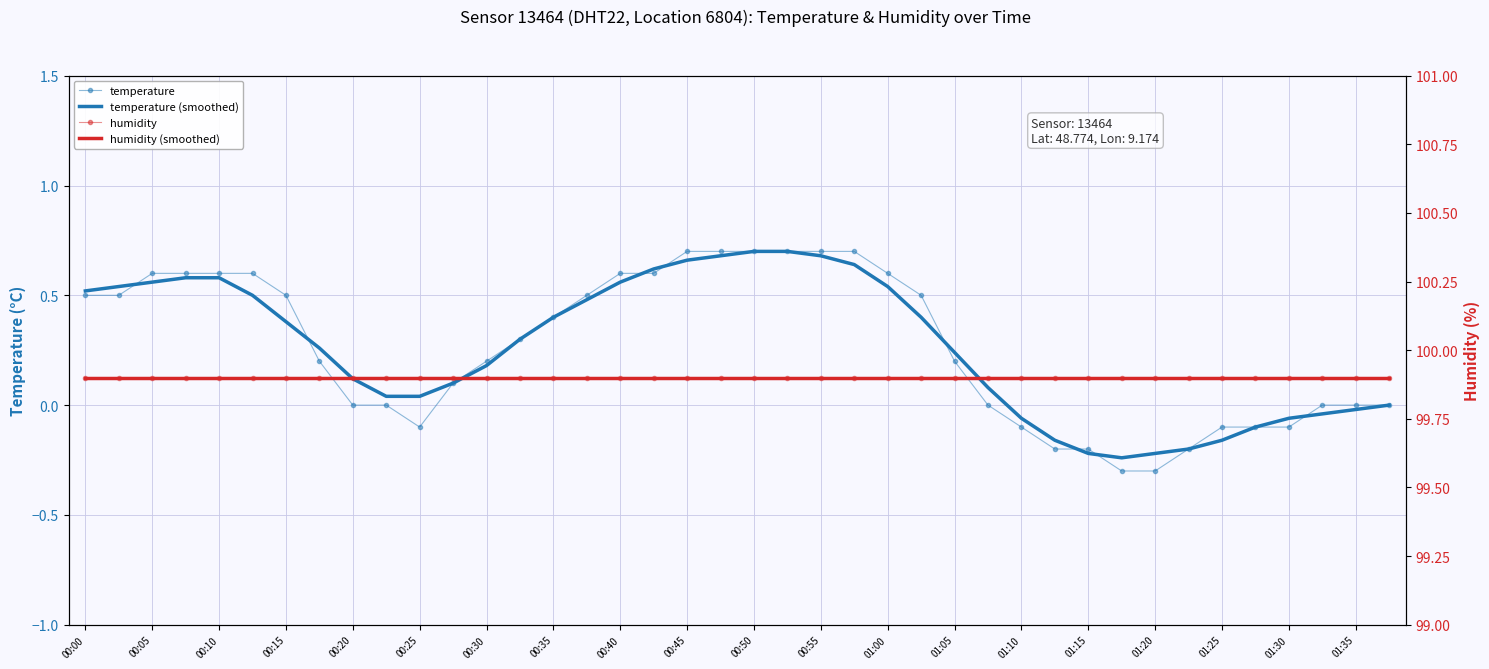

True or false: temperature (smoothed) has more than 2 interior local peaks.

False